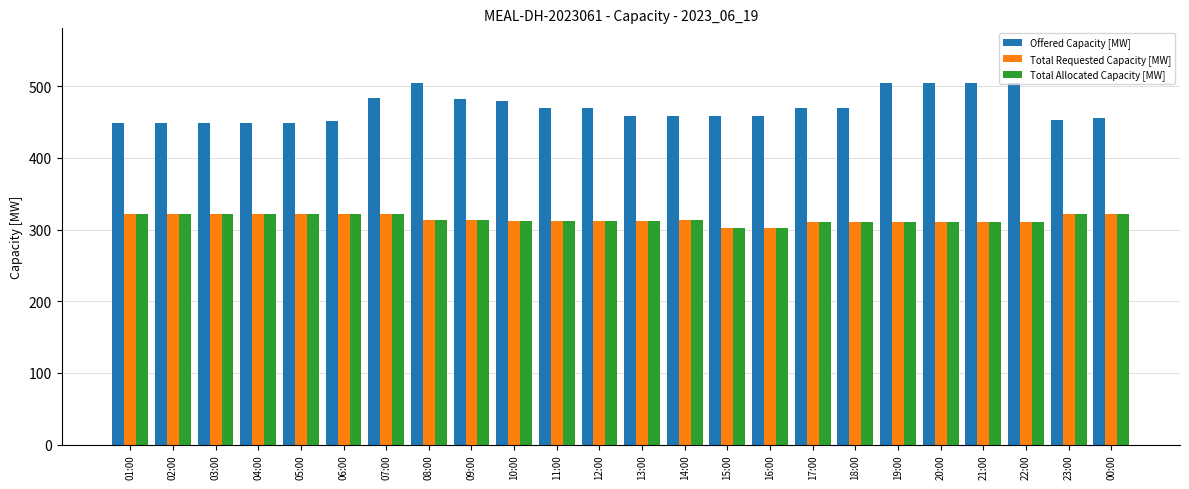

What is the sum of the Total Requested Capacity [MW] values at 17:00 and 15:00?

612